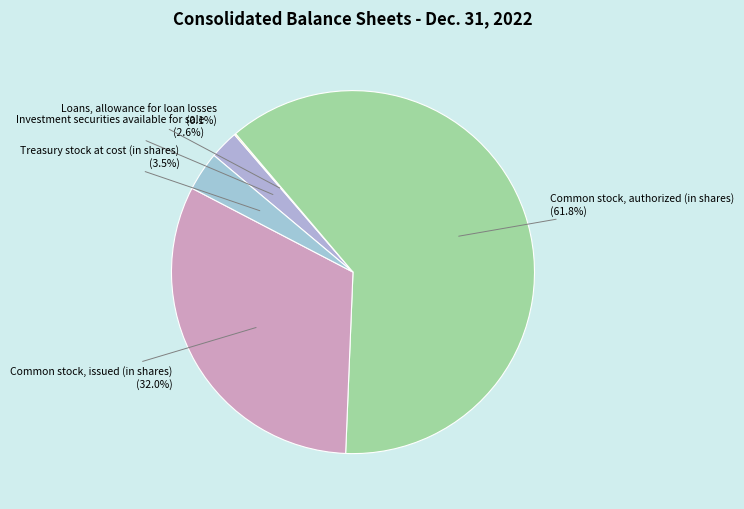

Between Investment securities available for sale and Common stock, authorized (in shares), which is larger?

Common stock, authorized (in shares)